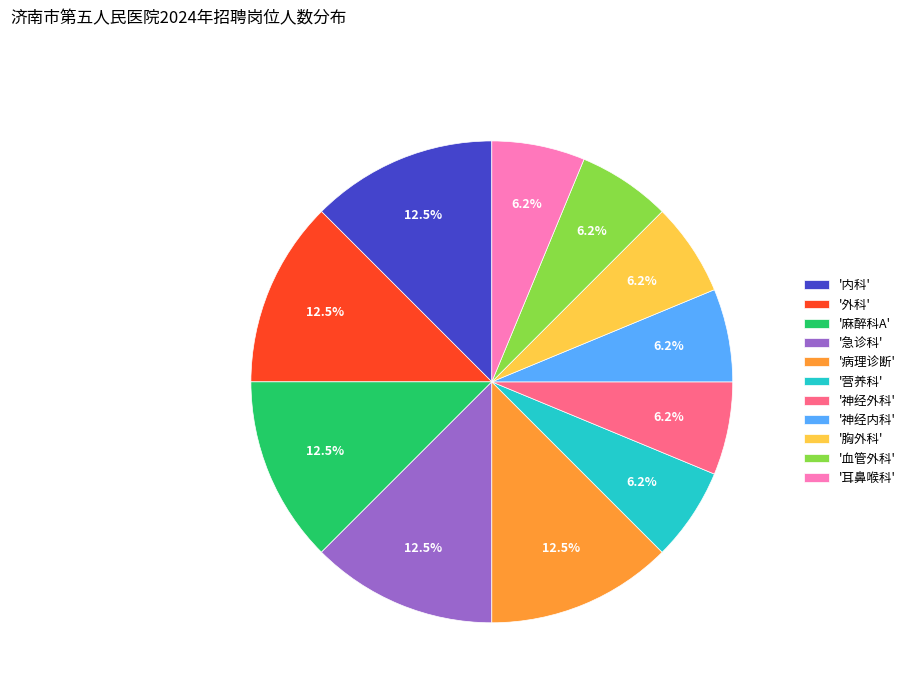

Approximately how many times larger is the value at '血管外科' compared to '神经内科'?

1.0